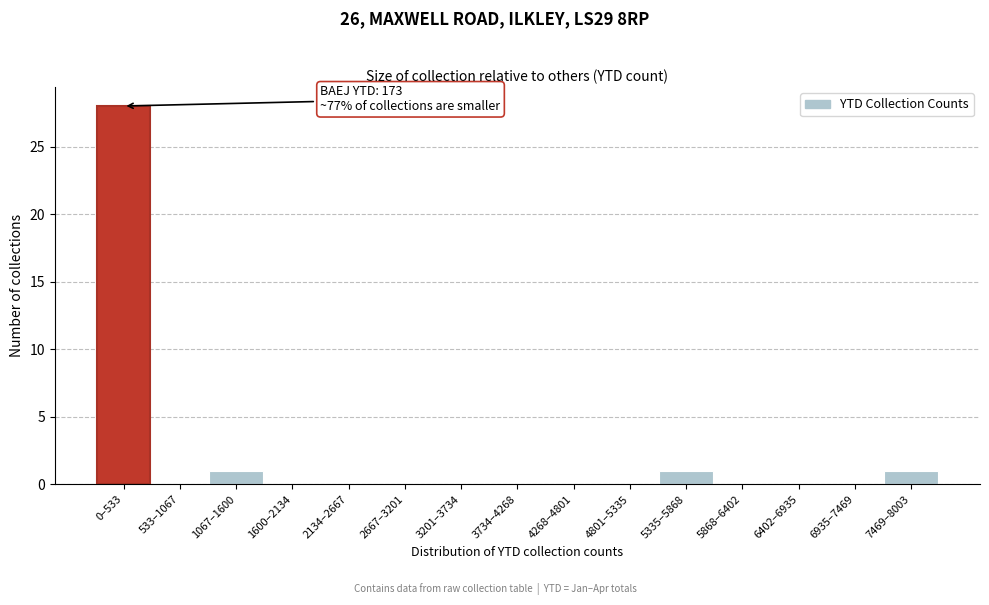

What is the greatest value displayed?

28